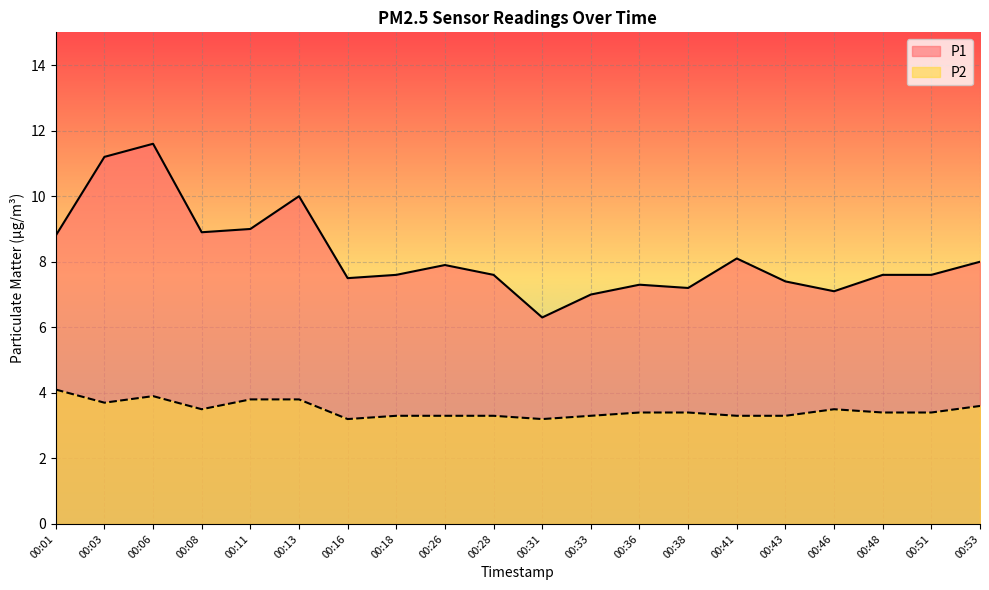

What is the difference between the P2 values at 00:01 and 00:48?

0.7